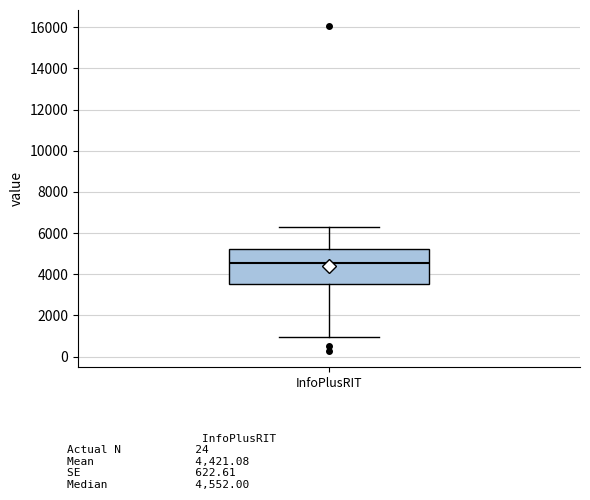

Where is the lower edge of the box for InfoPlusRIT on the y-axis? The values are not printed on the chart, so give them approximately, as read against the axis.

3600